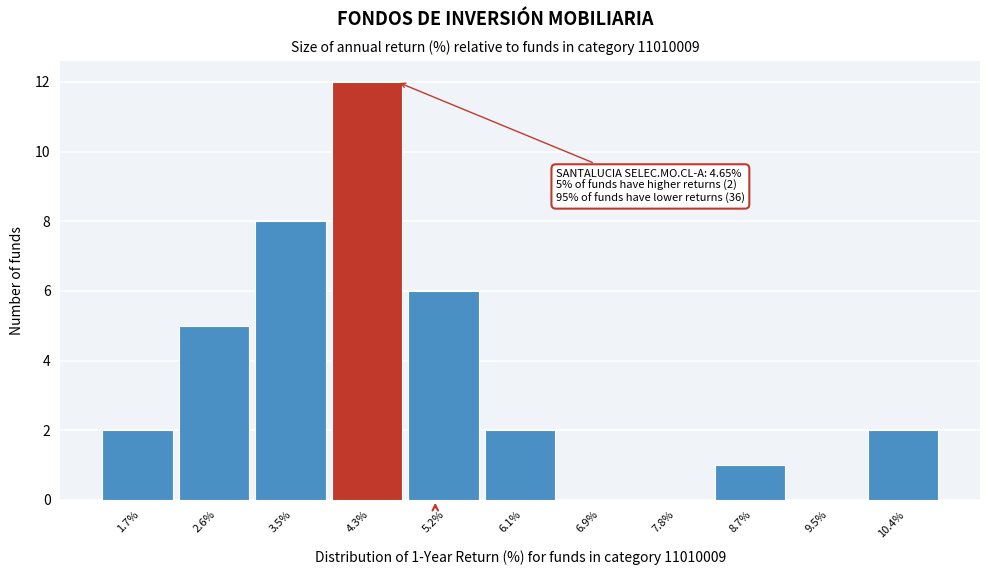

Which range on the x-axis has the tallest bar?

3.9 to 4.8